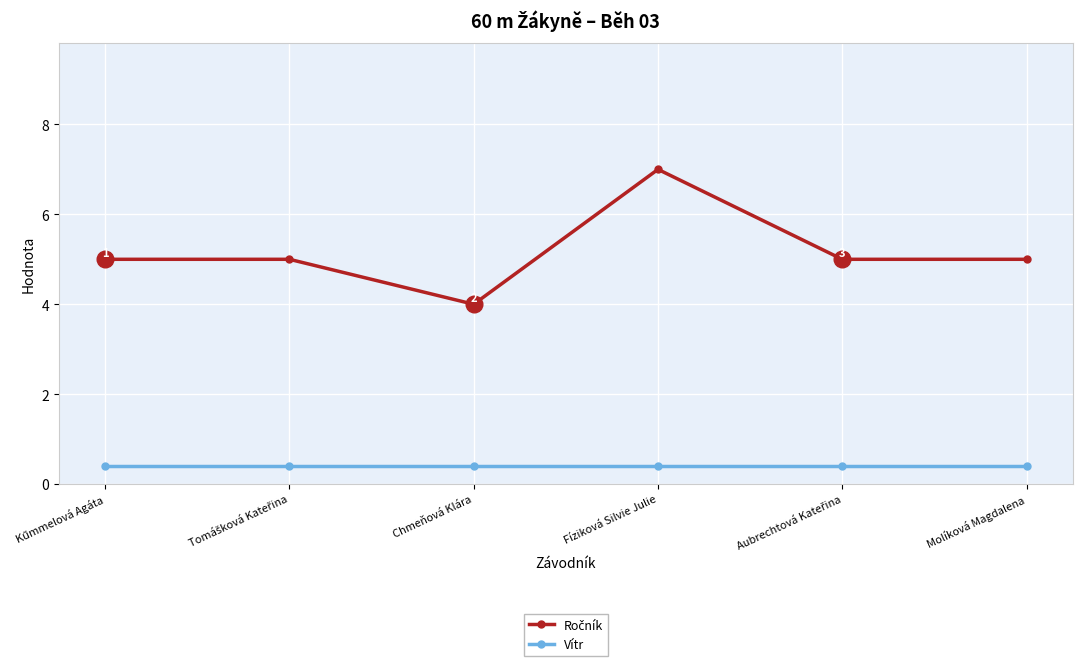

Is it true that Vítr equals 0.4 at Molíková Magdalena?

True